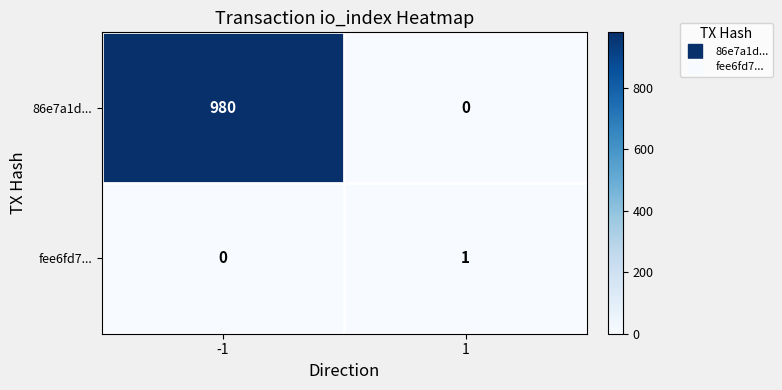

What is the maximum value shown in the chart?

980